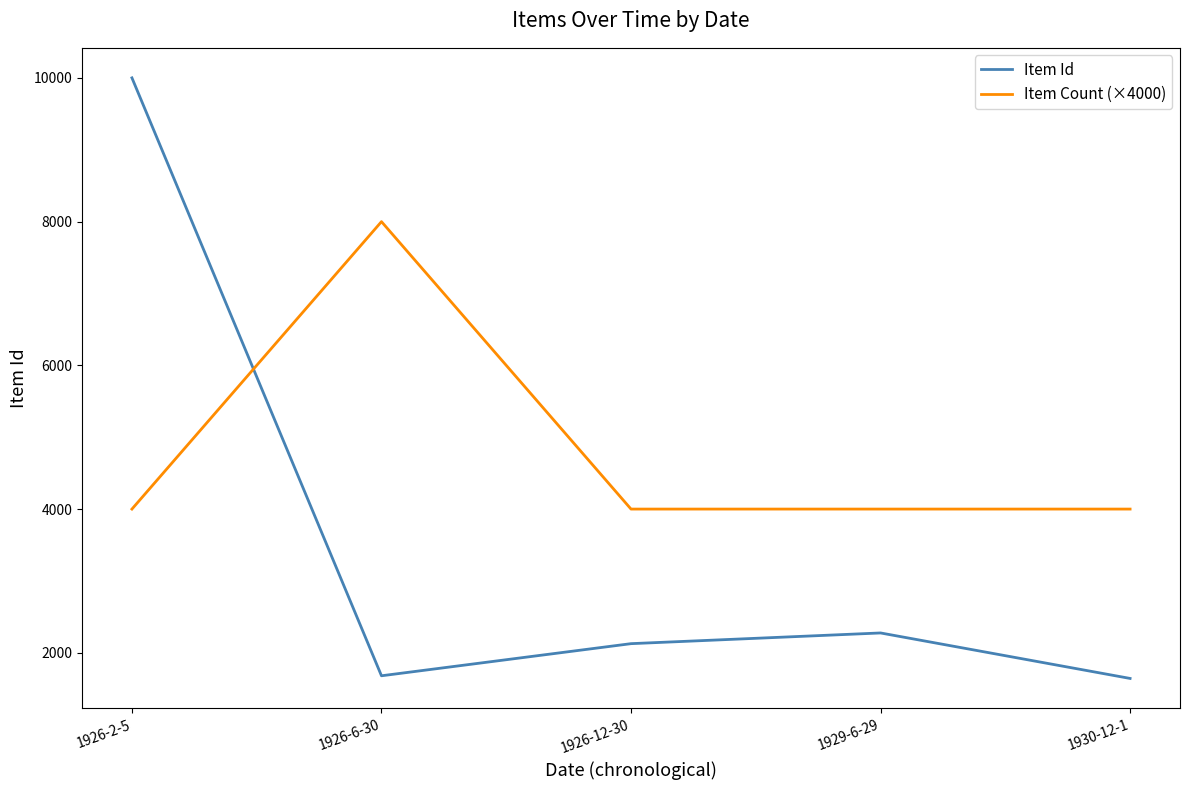

Reading left to right, extract all data points from this chart.

Item Id: 1926-2-5=10001	1926-6-30=1680	1926-12-30=2127	1929-6-29=2276	1930-12-1=1643
Item Count (×4000): 1926-2-5=4000	1926-6-30=8000	1926-12-30=4000	1929-6-29=4000	1930-12-1=4000